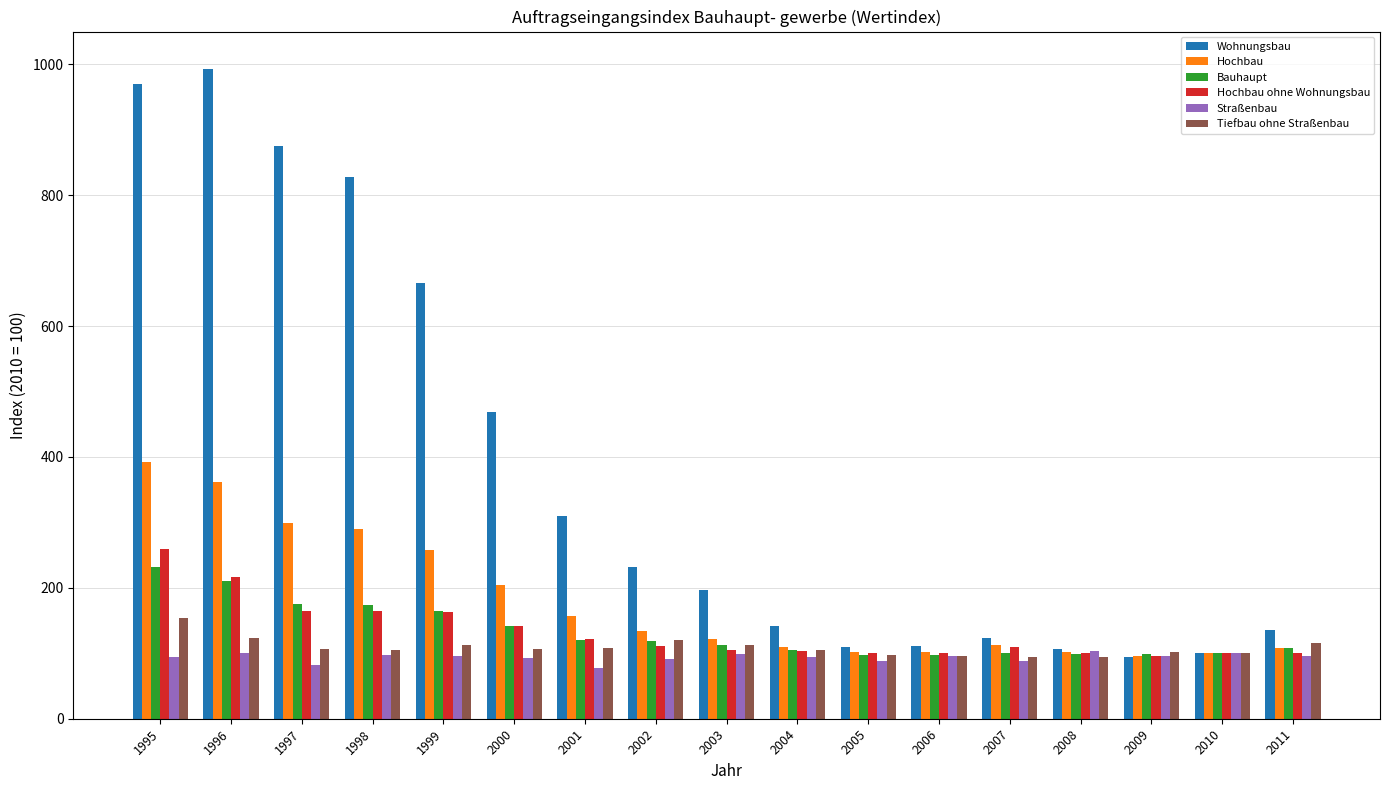

What is the approximate value of Hochbau ohne Wohnungsbau at 2004?

102.9